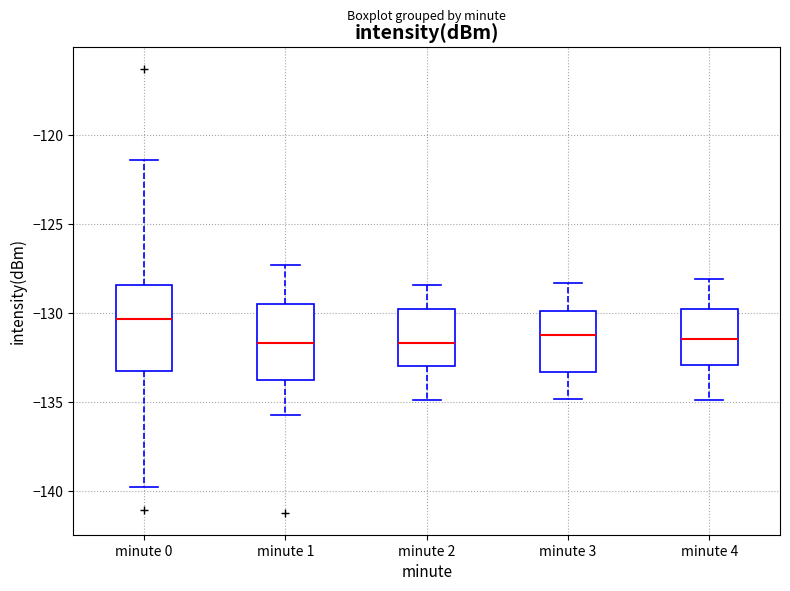

Which box has the highest median line?

minute 0